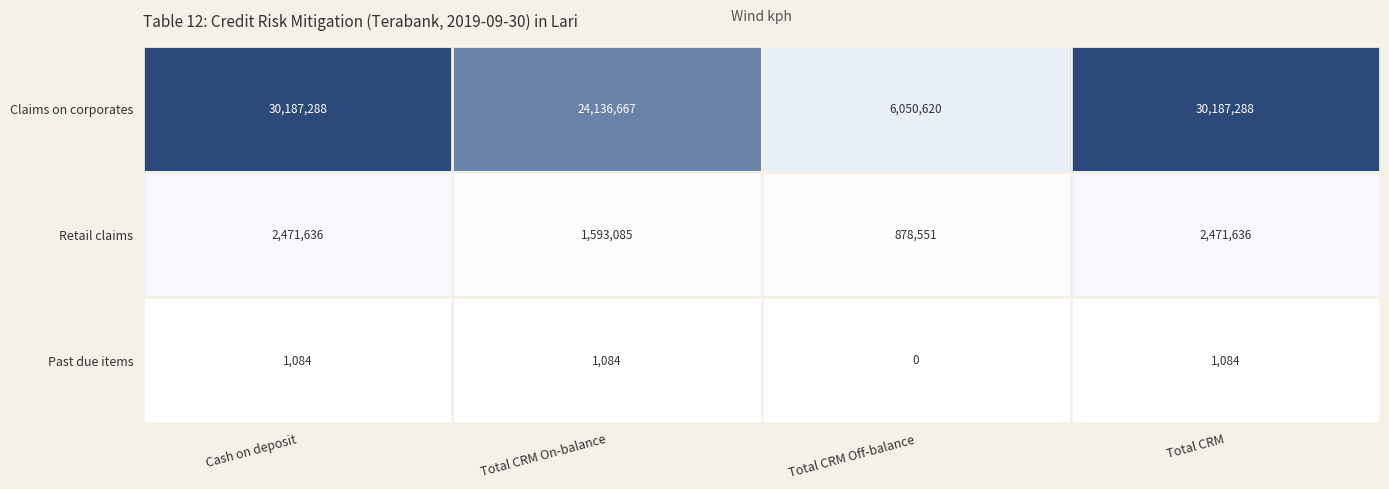

What is the difference between the second highest and second lowest values in the Claims on corporates series?

6050621